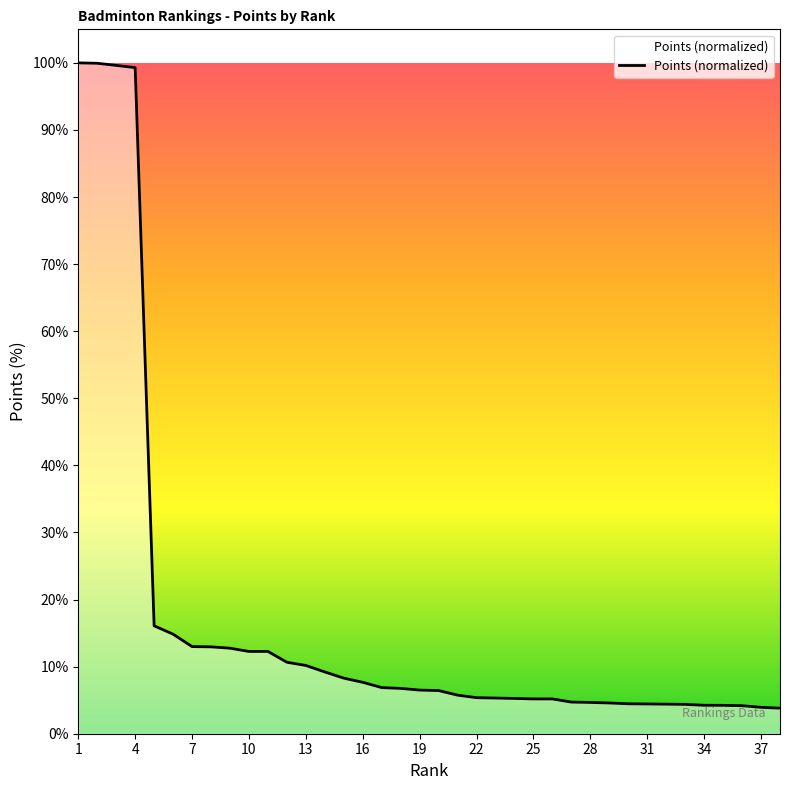

What is the difference between the maximum and second lowest values?

96.1